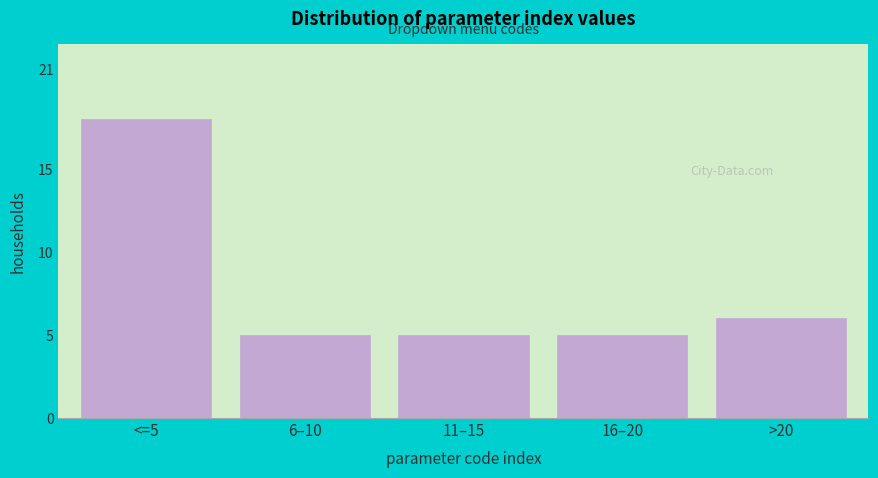

Reading left to right, what are all the values shown in this chart?

<=5=18	6–10=5	11–15=5	16–20=5	>20=6